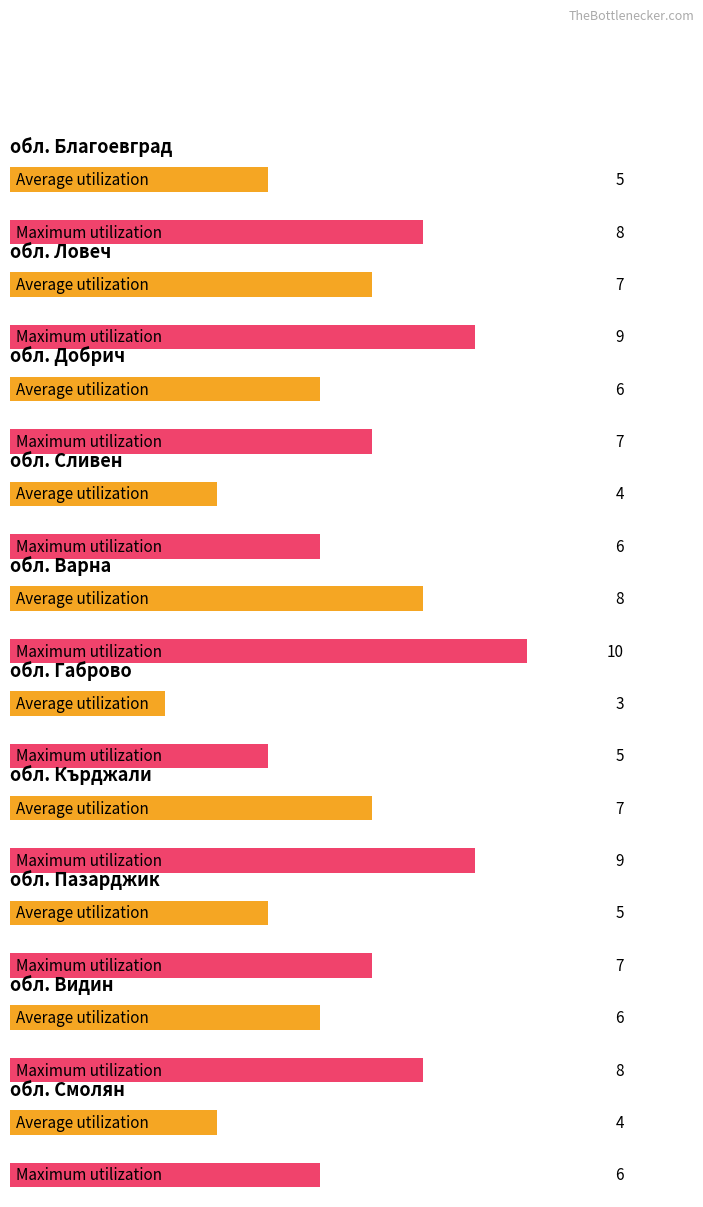

Which category has the lowest value across all series?

обл. Габрово